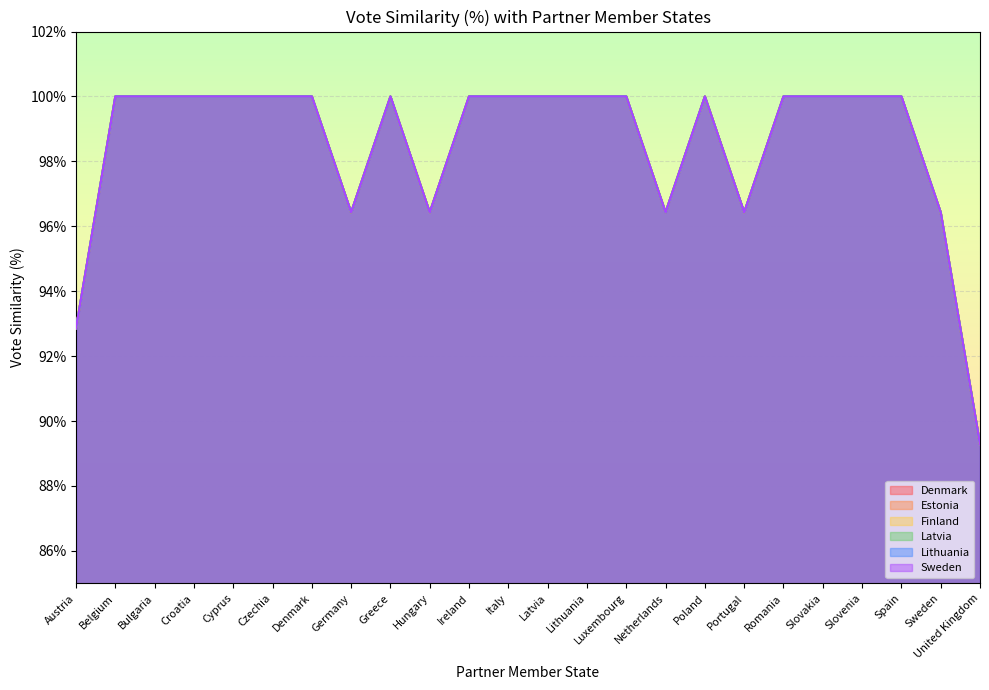

Where is the first local maximum for Denmark?

Greece